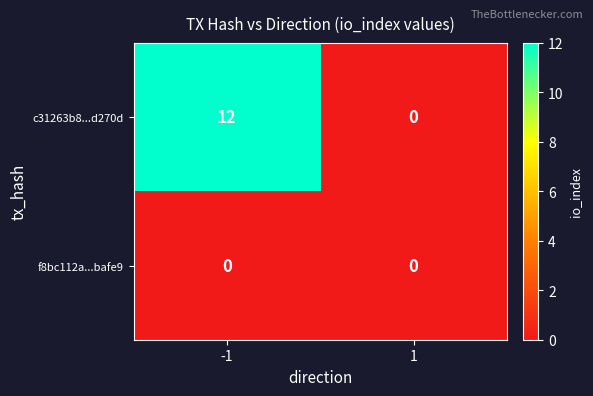

Which series changed the most between -1 and 1?

c31263b8...d270d